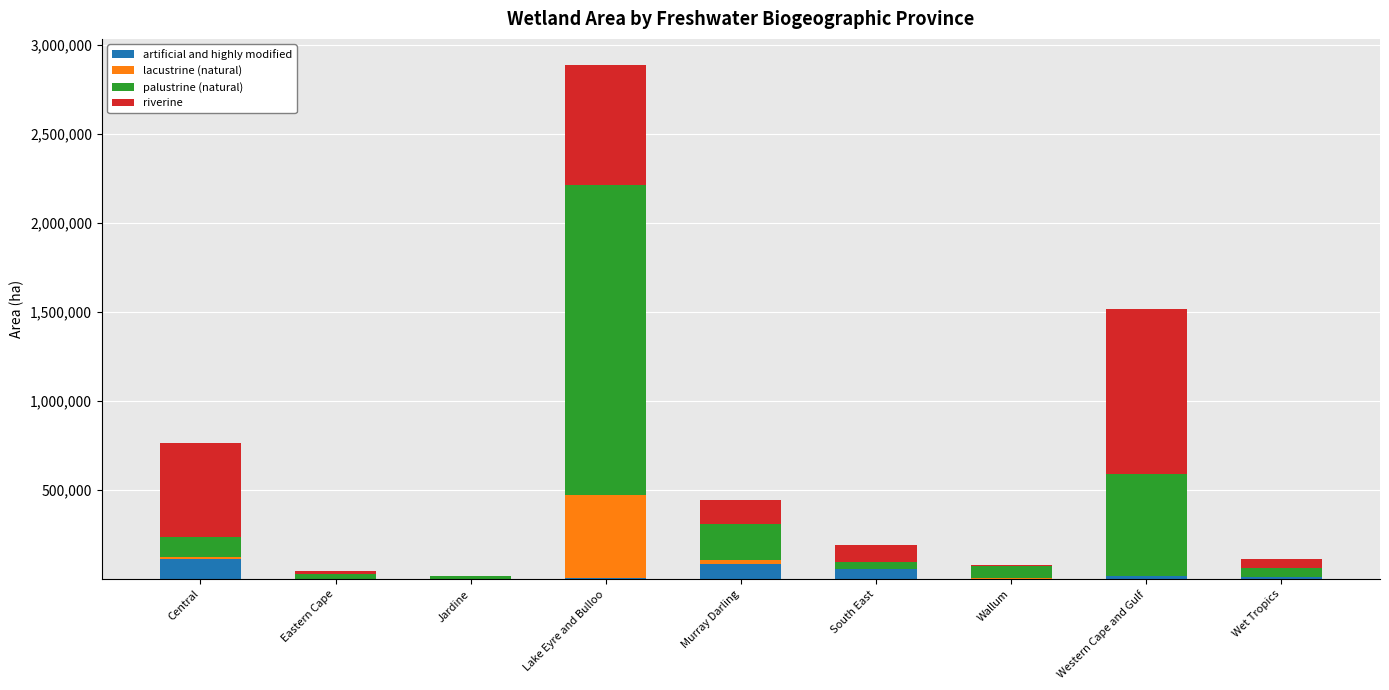

At which category is the sum across all series the highest?

Lake Eyre and Bulloo